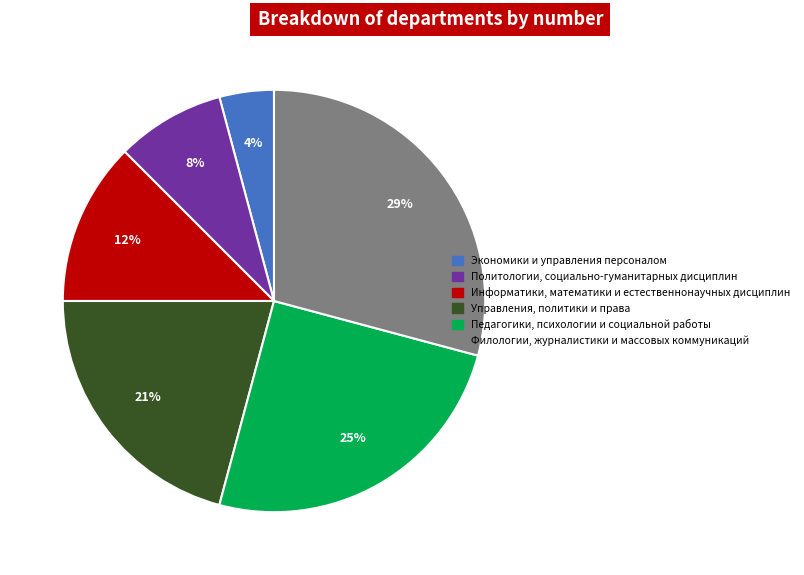

To the nearest percent, what is the difference between the Экономики и управления персоналом and Информатики, математики и естественнонаучных дисциплин slice percentages?

8%